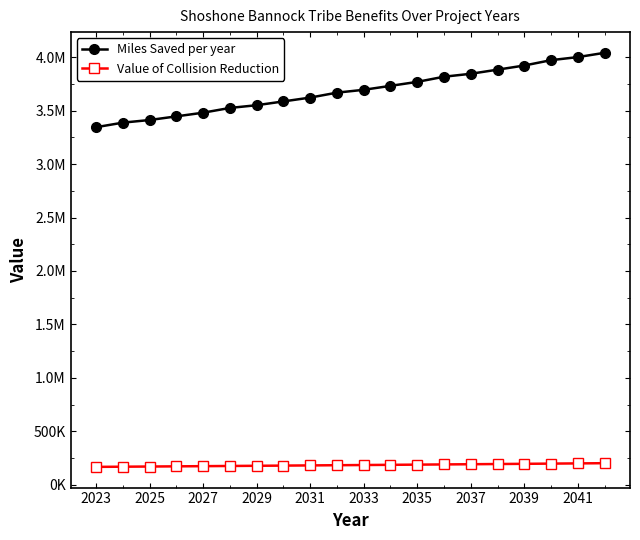

What are all the series names shown in the legend?

Miles Saved per year, Value of Collision Reduction